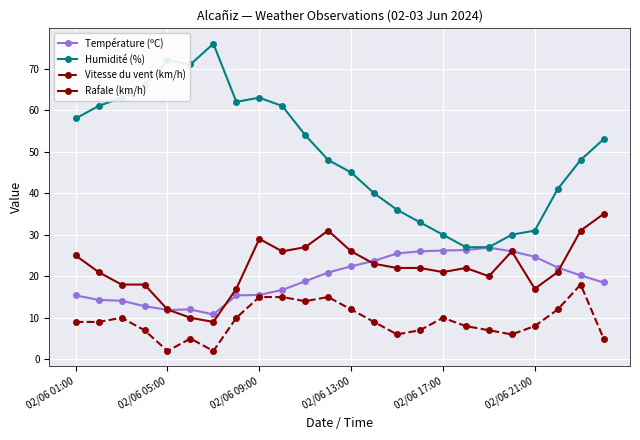

True or false: Rafale (km/h) has more than 1 interior local peaks.

True